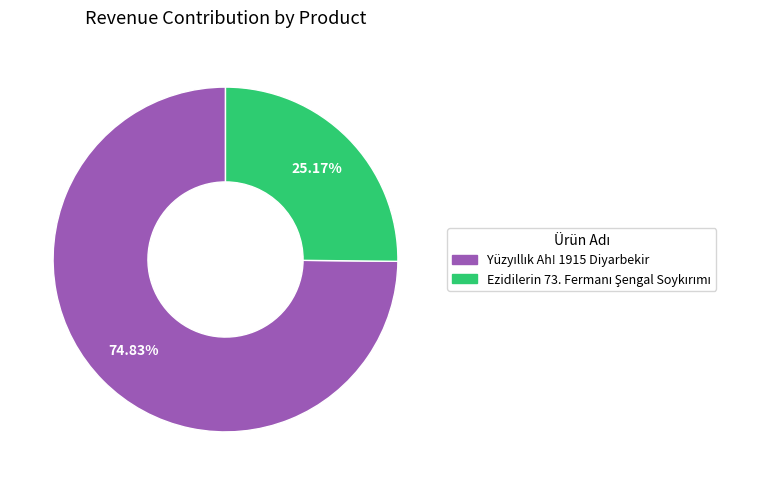

Is there a majority slice in this chart?

Yes